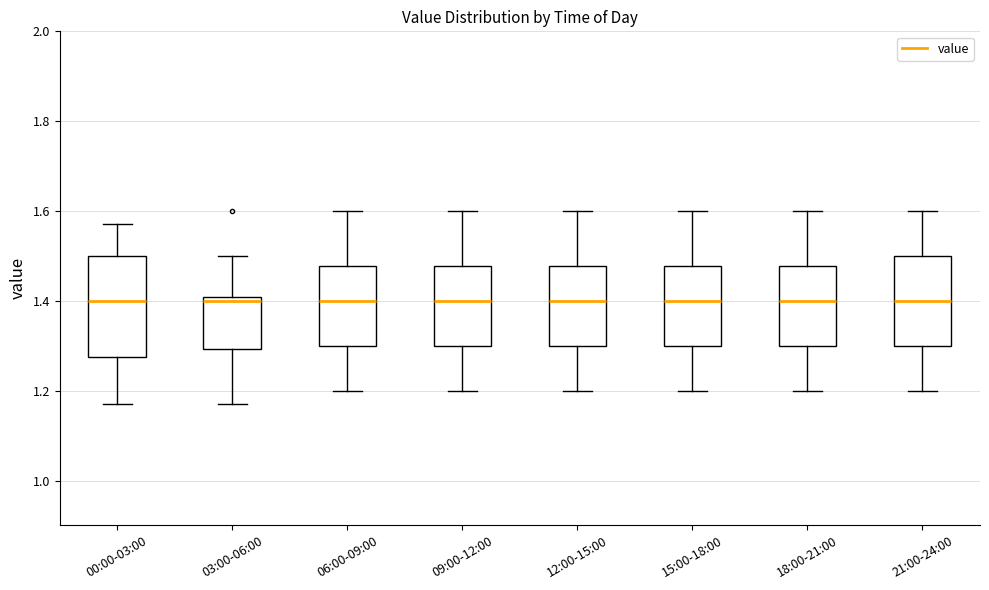

Reading left to right, transcribe this box plot: for each box, give where its median line is, the range the box spans, and where its two whiskers end, as read against the y-axis. The values are not printed on the chart, so give them approximately, as read against the axis.

00:00-03:00: median 1.40, box 1.28 to 1.50, whiskers 1.18 to 1.58
03:00-06:00: median 1.40 (just below the box's upper edge), box 1.30 to 1.40, whiskers 1.18 to 1.50
06:00-09:00: median 1.40, box 1.30 to 1.48, whiskers 1.20 to 1.60
09:00-12:00: median 1.40, box 1.30 to 1.48, whiskers 1.20 to 1.60
12:00-15:00: median 1.40, box 1.30 to 1.48, whiskers 1.20 to 1.60
15:00-18:00: median 1.40, box 1.30 to 1.48, whiskers 1.20 to 1.60
18:00-21:00: median 1.40, box 1.30 to 1.48, whiskers 1.20 to 1.60
21:00-24:00: median 1.40, box 1.30 to 1.50, whiskers 1.20 to 1.60